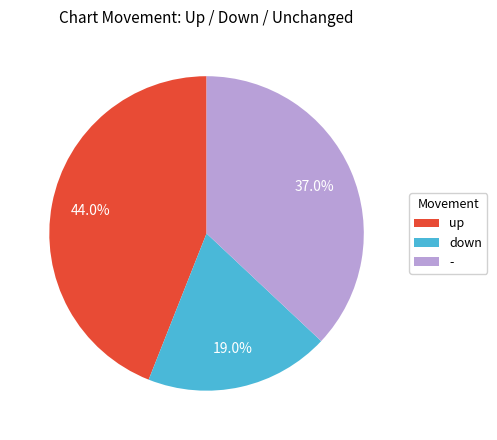

Do - and up together represent more than half of the pie?

Yes